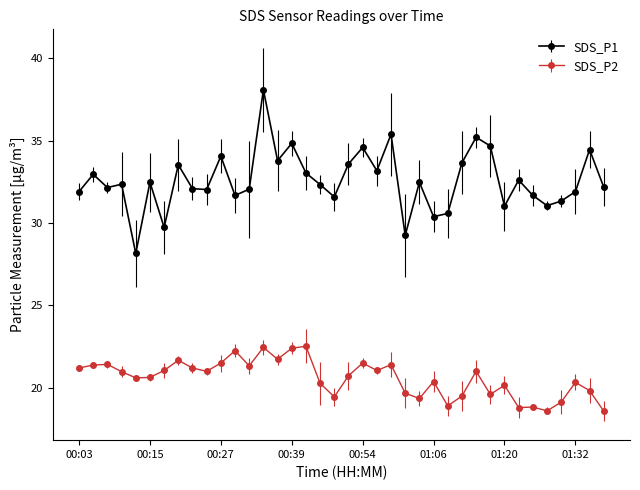

Rank the series by their average value, from highest to lowest.

SDS_P1, SDS_P2